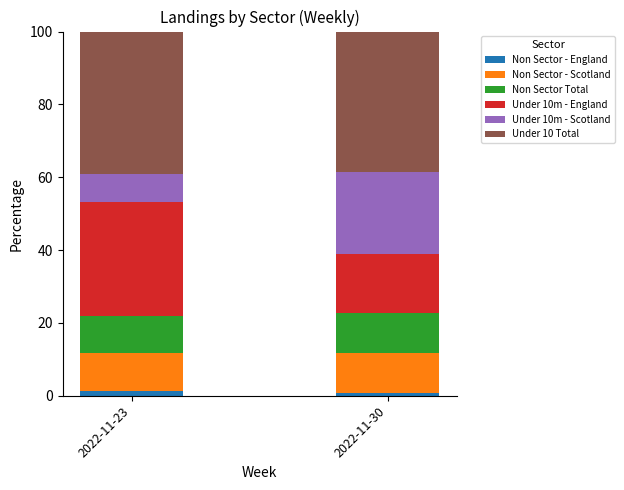

Are the bars grouped side by side (vs. stacked)?

No